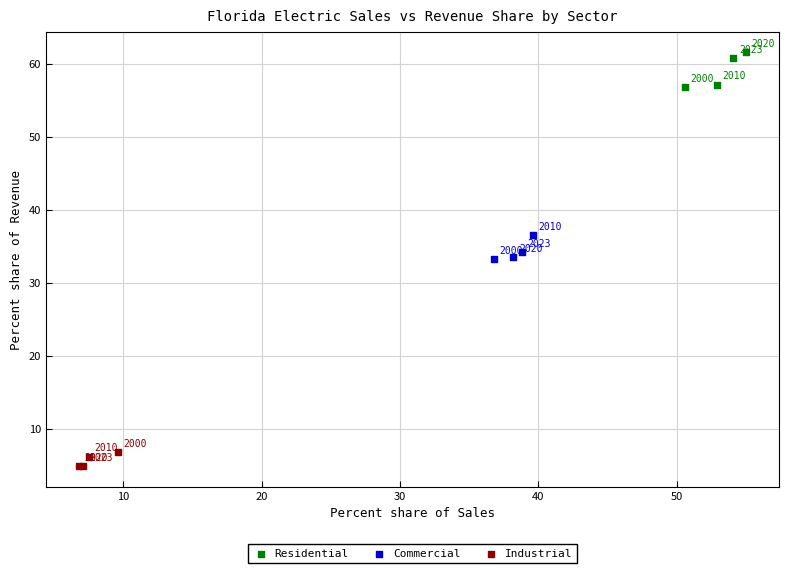

Which series reaches the minimum Y coordinate?

Industrial